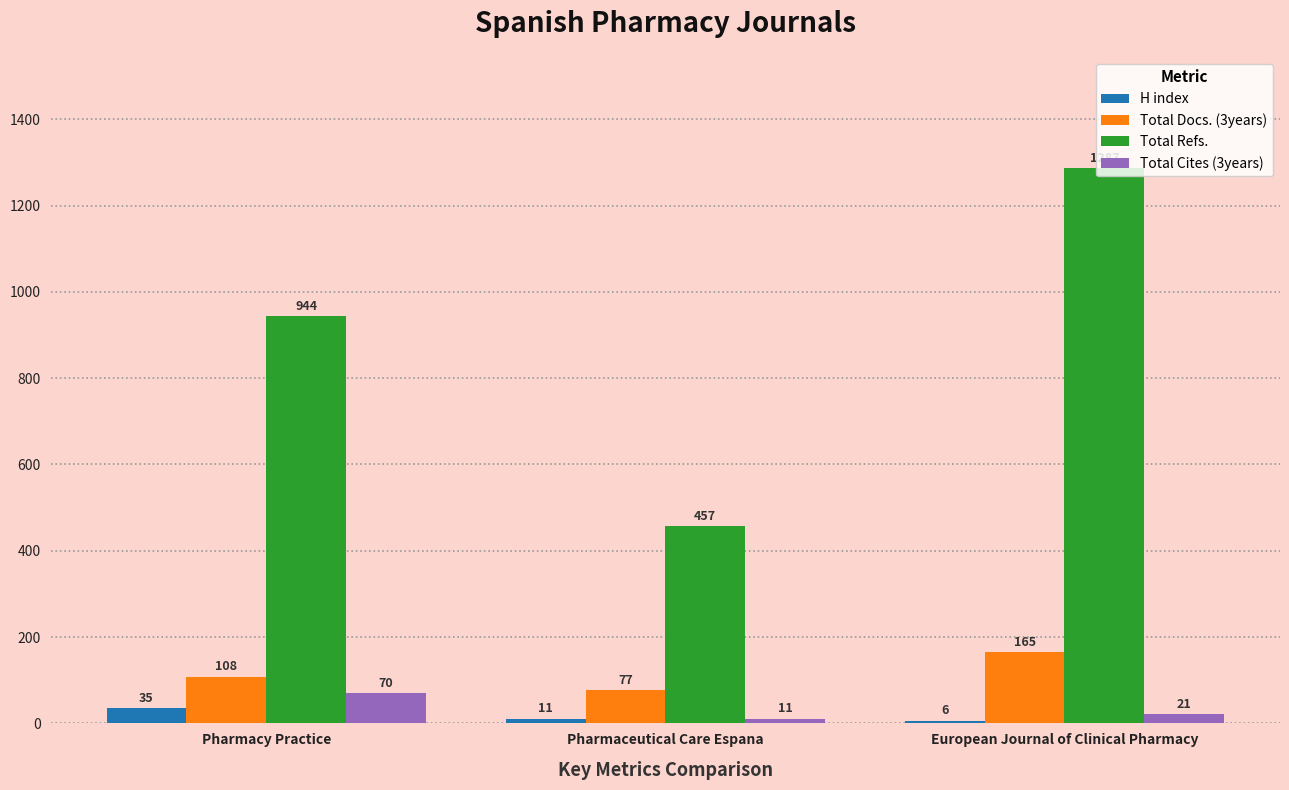

Which series changed the most between Pharmacy Practice and Pharmaceutical Care Espana?

Total Refs.